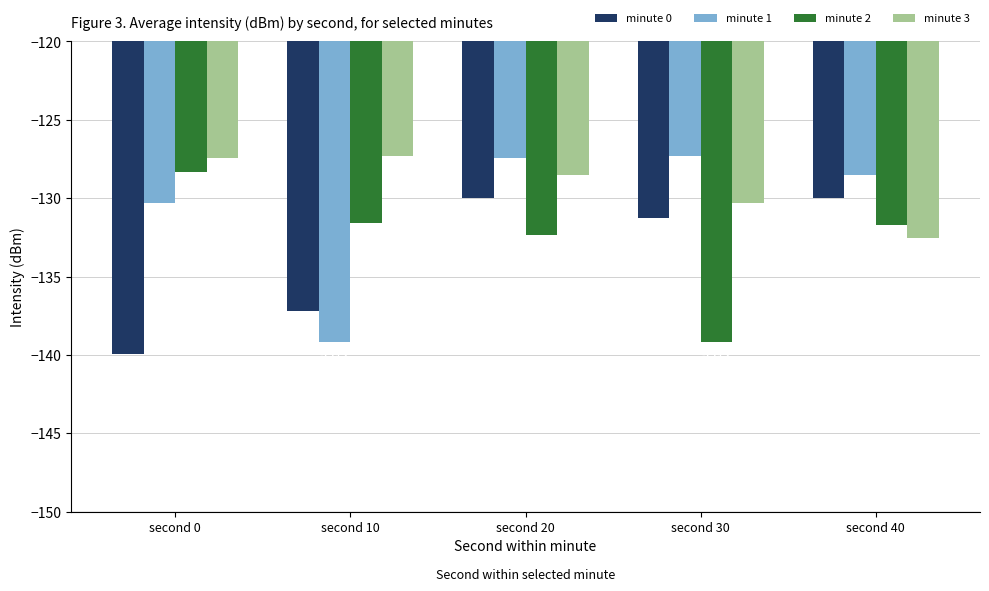

What is the approximate value of minute 2 at second 0?

-128.4